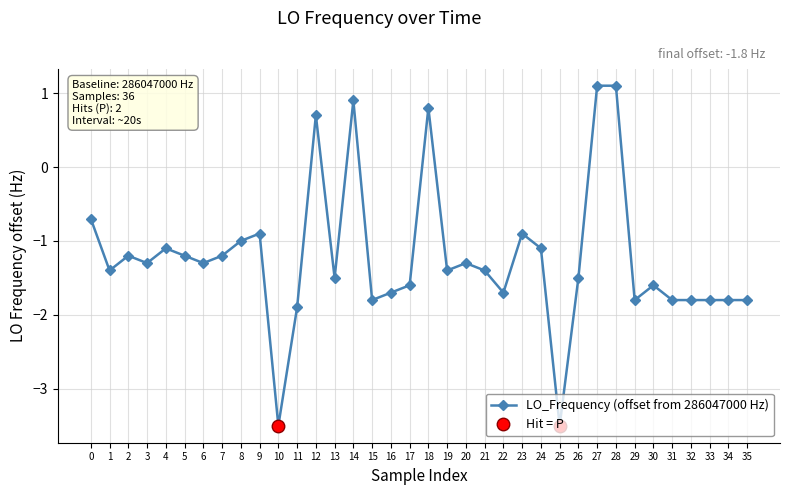

List the labels in order of value, smallest first.

10, 25, 11, 15, 29, 31, 32, 33, 34, 35, 16, 22, 17, 30, 13, 26, 1, 19, 21, 3, 6, 20, 2, 5, 7, 4, 24, 8, 9, 23, 0, 12, 18, 14, 27, 28